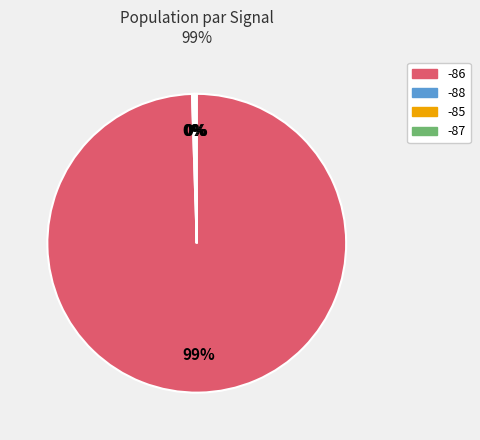

Does any single category account for the majority?

Yes